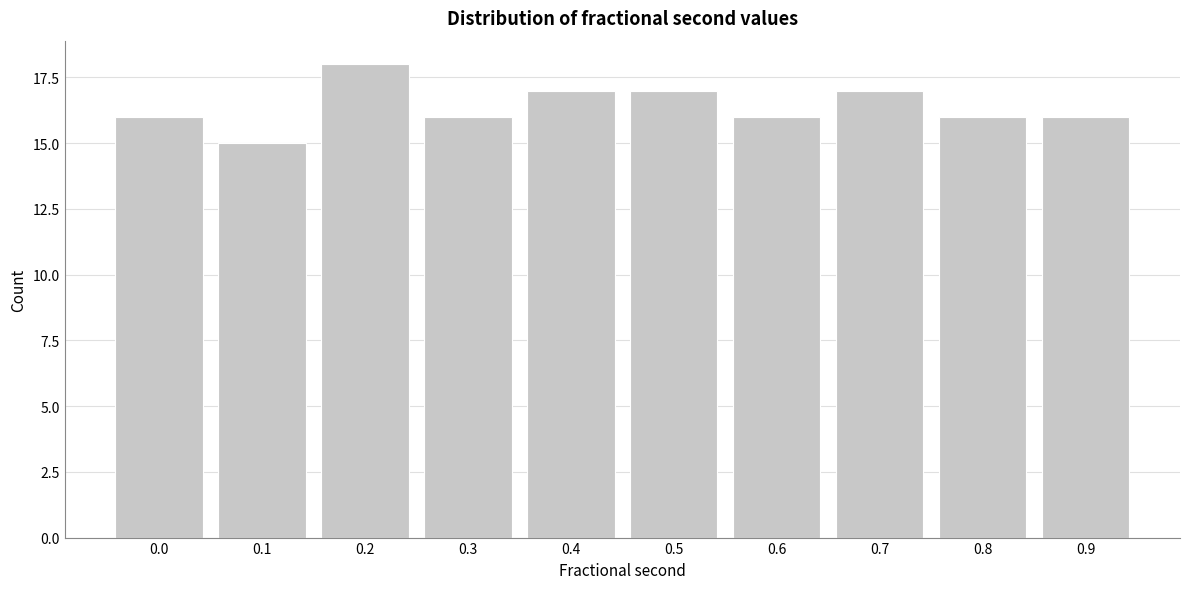

Reading right to left, what are all the values shown in this chart?

0.9=16	0.8=16	0.7=17	0.6=16	0.5=17	0.4=17	0.3=16	0.2=18	0.1=15	0.0=16